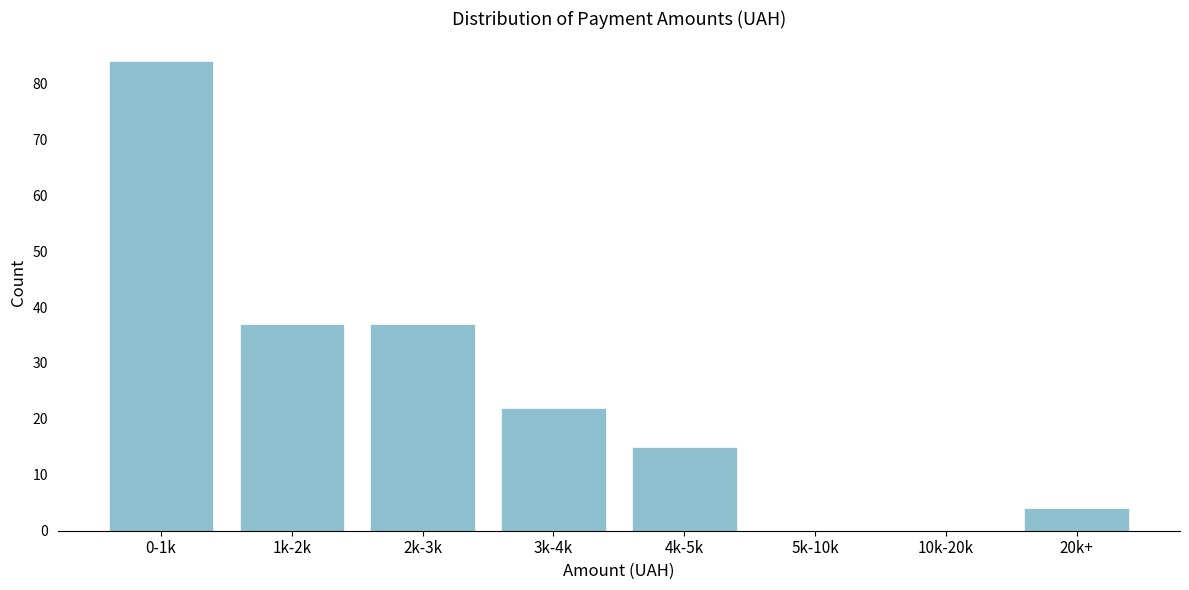

Reading right to left, transcribe all the data shown in this chart.

20k+=4	10k-20k=0	5k-10k=0	4k-5k=15	3k-4k=22	2k-3k=37	1k-2k=37	0-1k=84